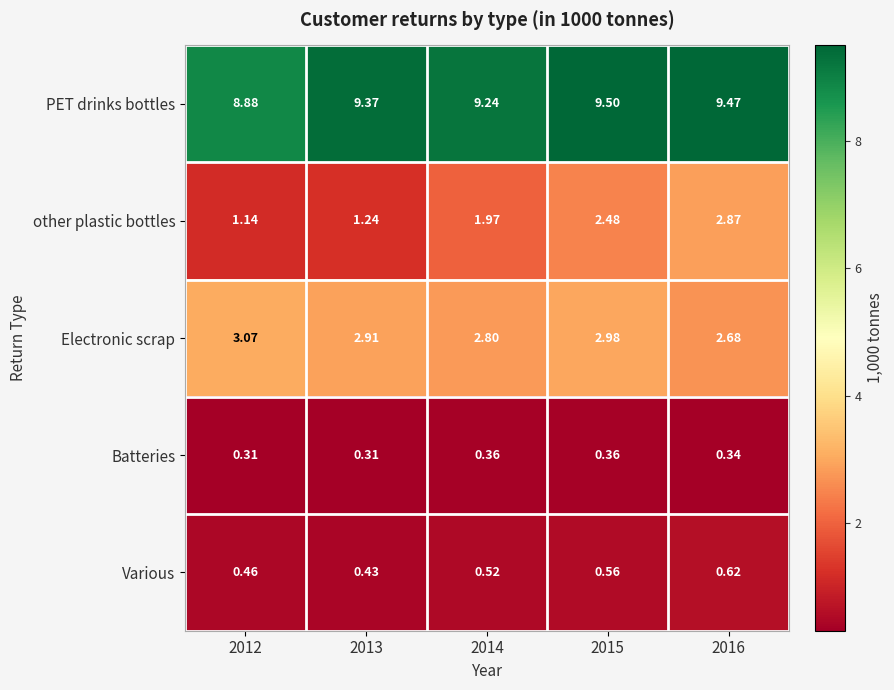

Is the value of PET drinks bottles at 2014 greater than the value of Batteries at 2015?

Yes